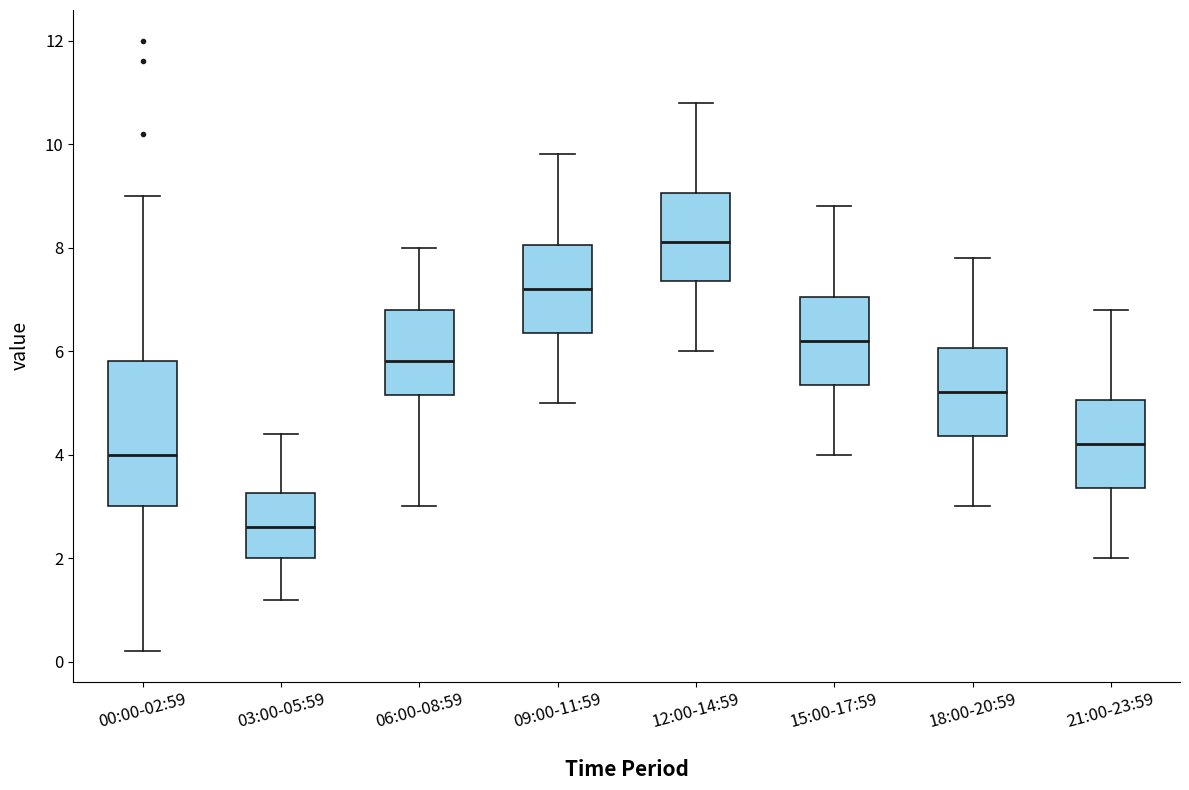

Reading left to right, transcribe this box plot: for each box, give where its median line is, the range the box spans, and where its two whiskers end, as read against the y-axis. The values are not printed on the chart, so give them approximately, as read against the axis.

00:00-02:59: median 4.0, box 3.0 to 5.8, whiskers 0.2 to 9.0
03:00-05:59: median 2.6, box 2.0 to 3.2, whiskers 1.2 to 4.4
06:00-08:59: median 5.8, box 5.2 to 6.8, whiskers 3.0 to 8.0
09:00-11:59: median 7.2, box 6.4 to 8.0, whiskers 5.0 to 9.8
12:00-14:59: median 8.2, box 7.4 to 9.0, whiskers 6.0 to 10.8
15:00-17:59: median 6.2, box 5.4 to 7.0, whiskers 4.0 to 8.8
18:00-20:59: median 5.2, box 4.4 to 6.0, whiskers 3.0 to 7.8
21:00-23:59: median 4.2, box 3.4 to 5.0, whiskers 2.0 to 6.8